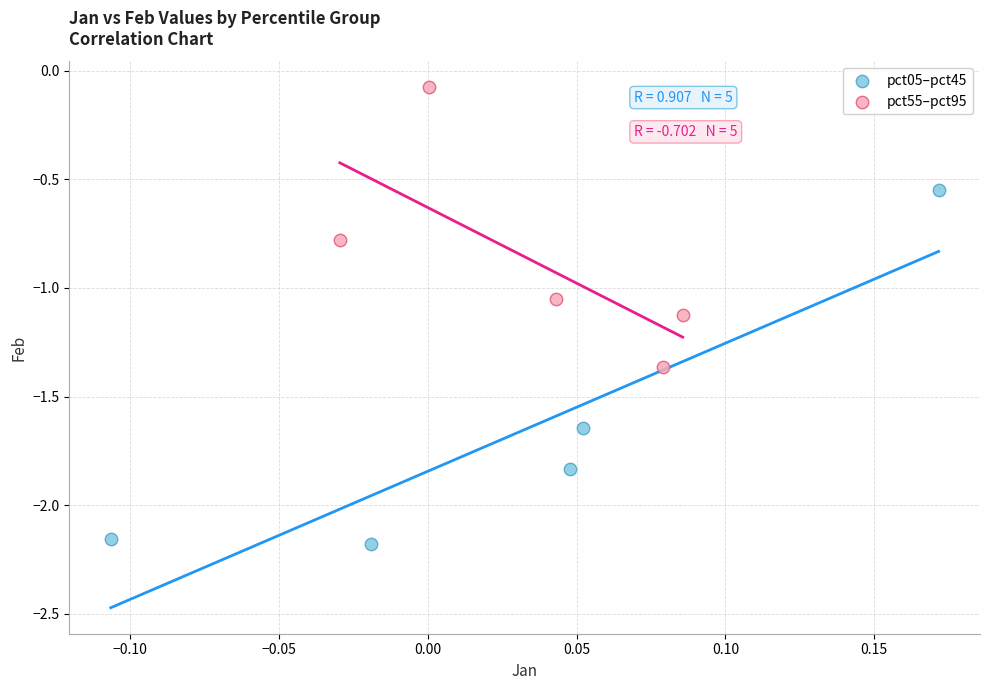

Which series contains the lowest Y value?

pct05–pct45